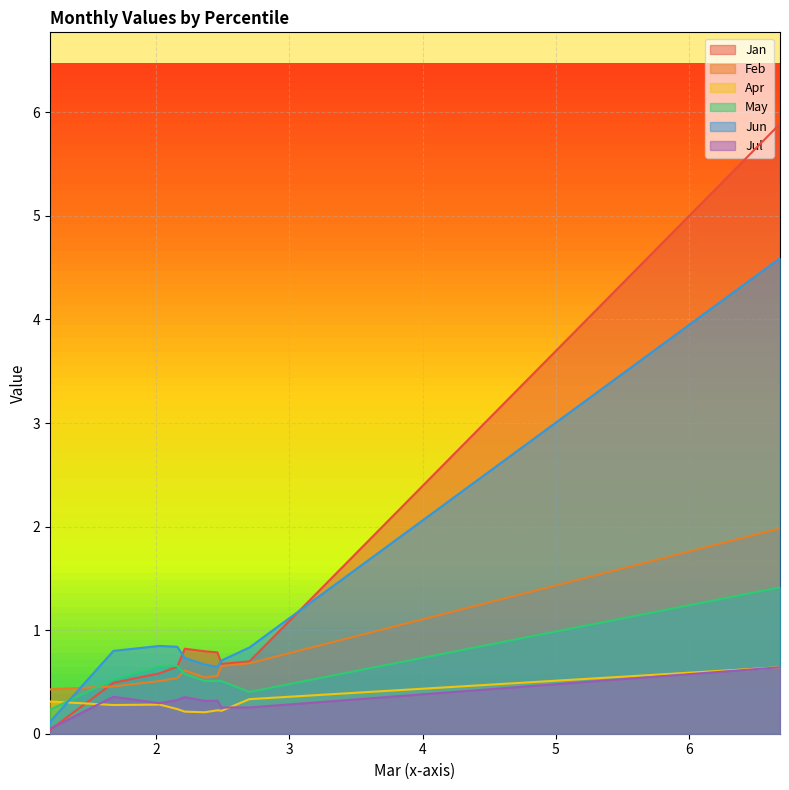

Which series has the largest range (max minus min)?

Jan